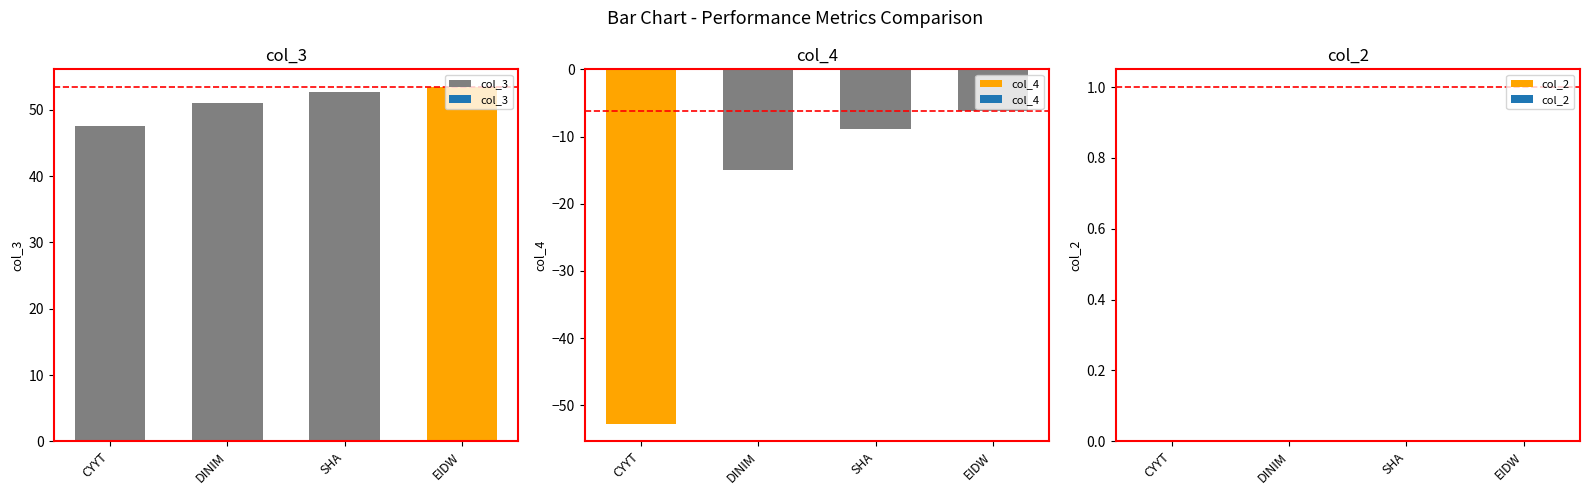

Where does the col_4 series first go above -8?

EIDW